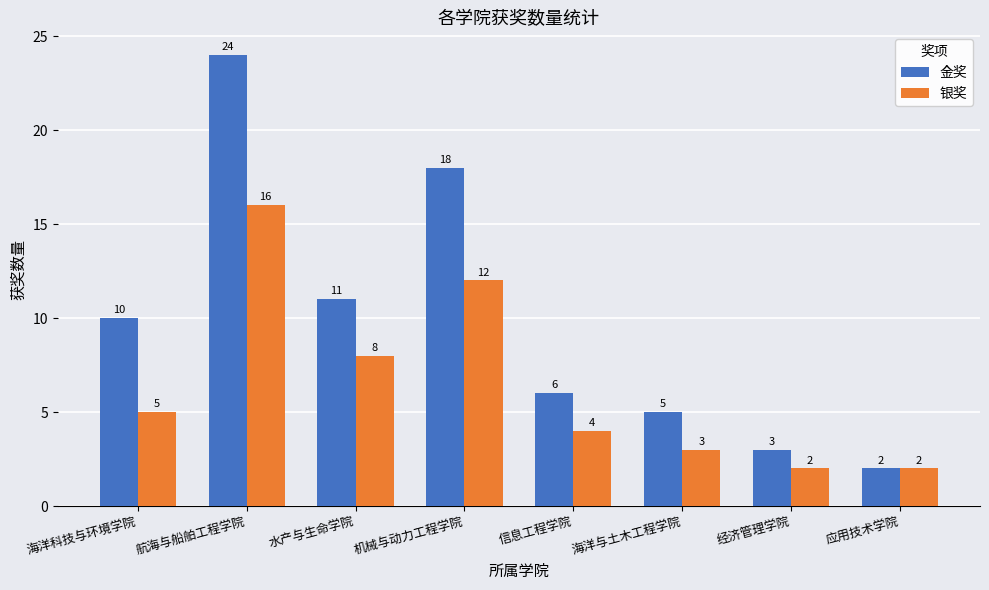

Reading left to right, list all the values displayed in this chart.

金奖: 10	24	11	18	6	5	3	2
银奖: 5	16	8	12	4	3	2	2